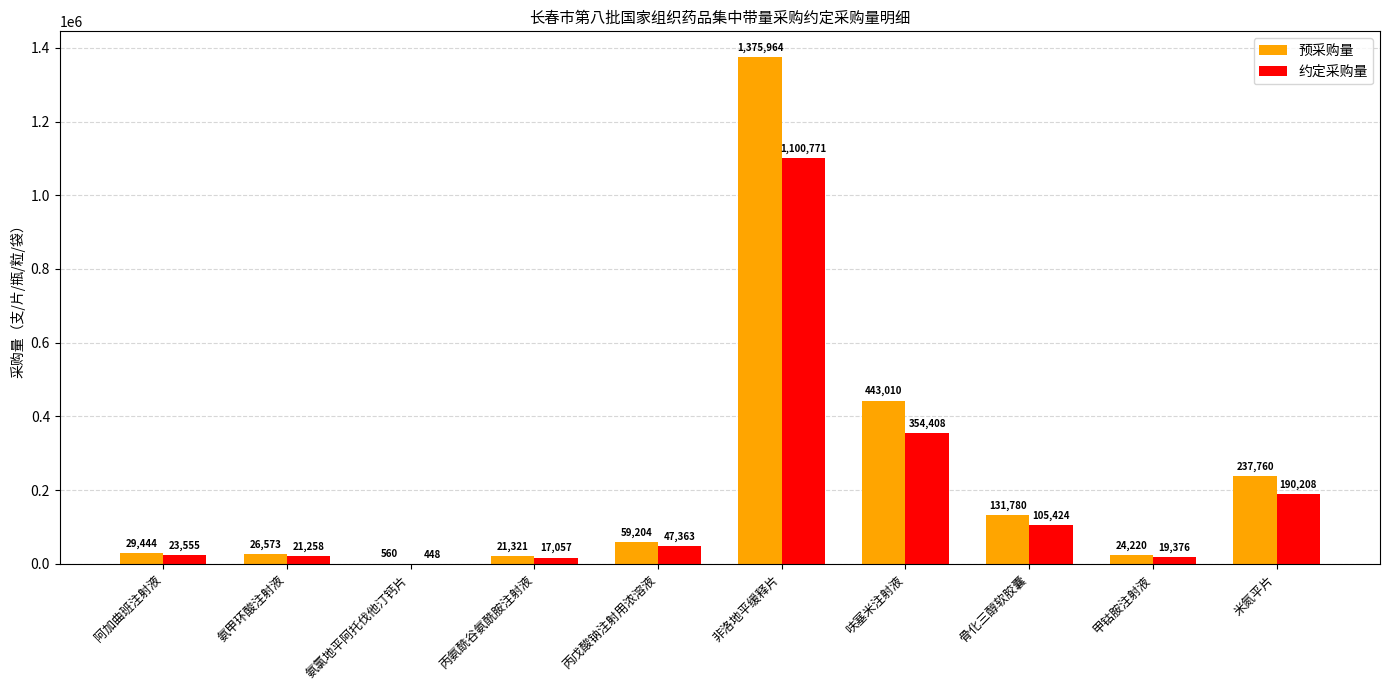

How many categories are shown in the chart?

10